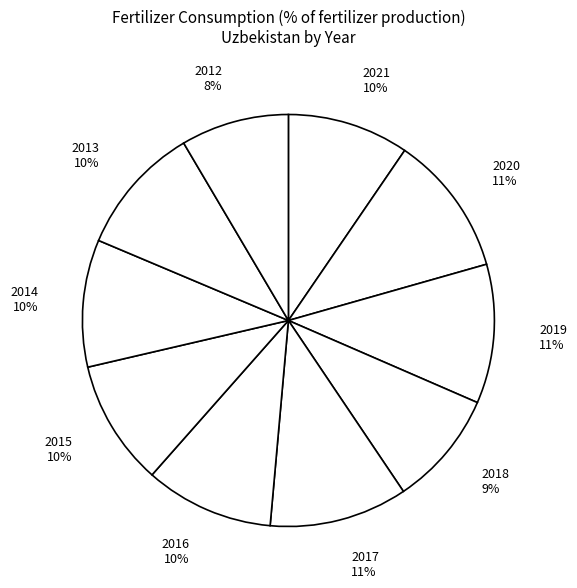

True or false: 2015 10% accounts for 24% of the total.

False